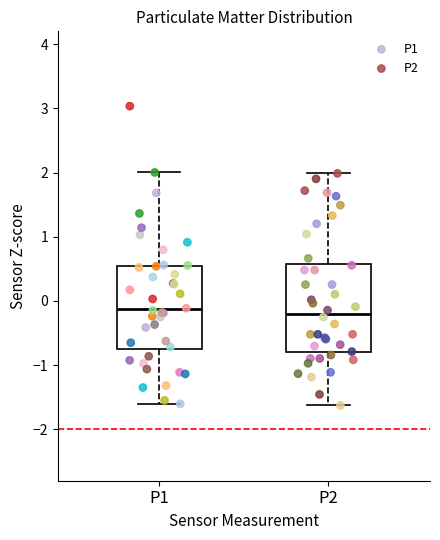

Reading left to right, read every box against the y-axis: the position of its median line, the range the box covers, and the ends of its whiskers. The values are not printed on the chart, so give them approximately, as read against the axis.

P1: median -0.1, box -0.8 to 0.5, whiskers -1.6 to 2.0
P2: median -0.2, box -0.8 to 0.6, whiskers -1.6 to 2.0